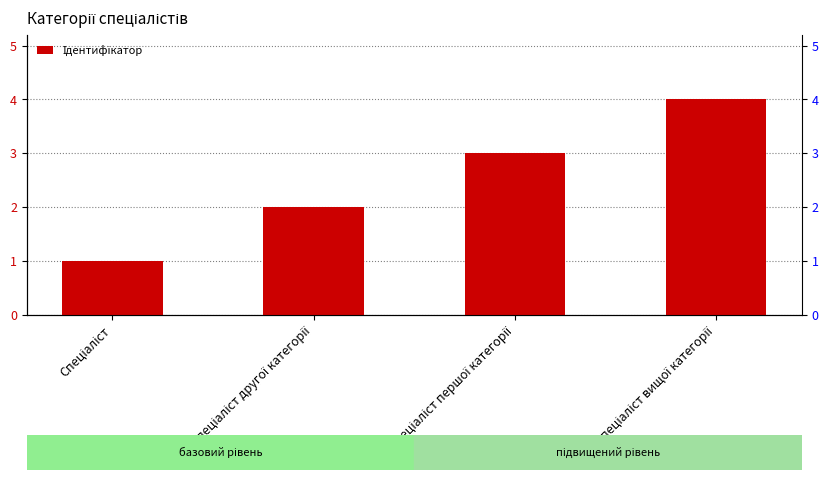

What is the greatest value displayed?

4